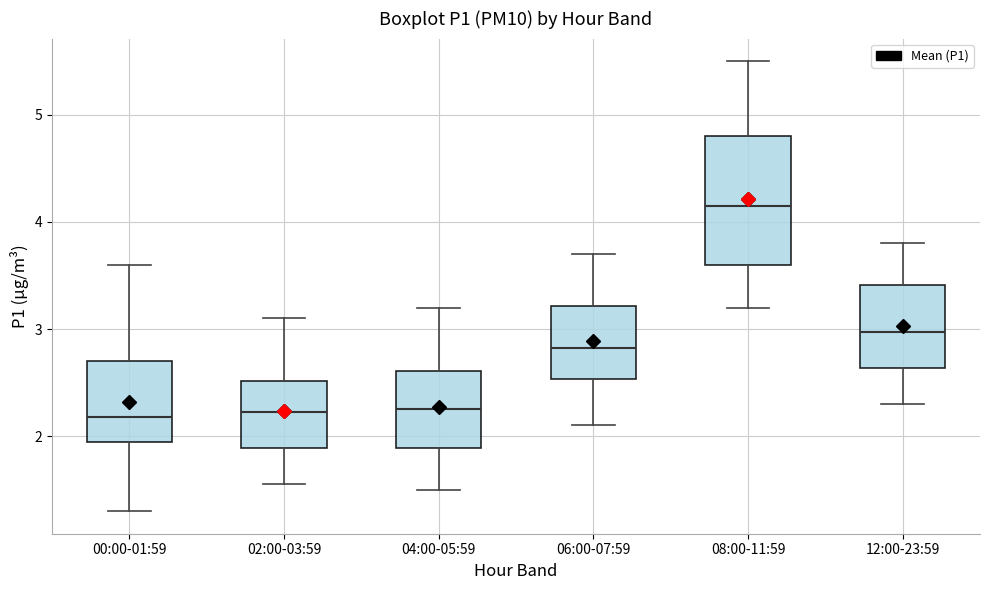

Which box's median line is the highest?

08:00-11:59